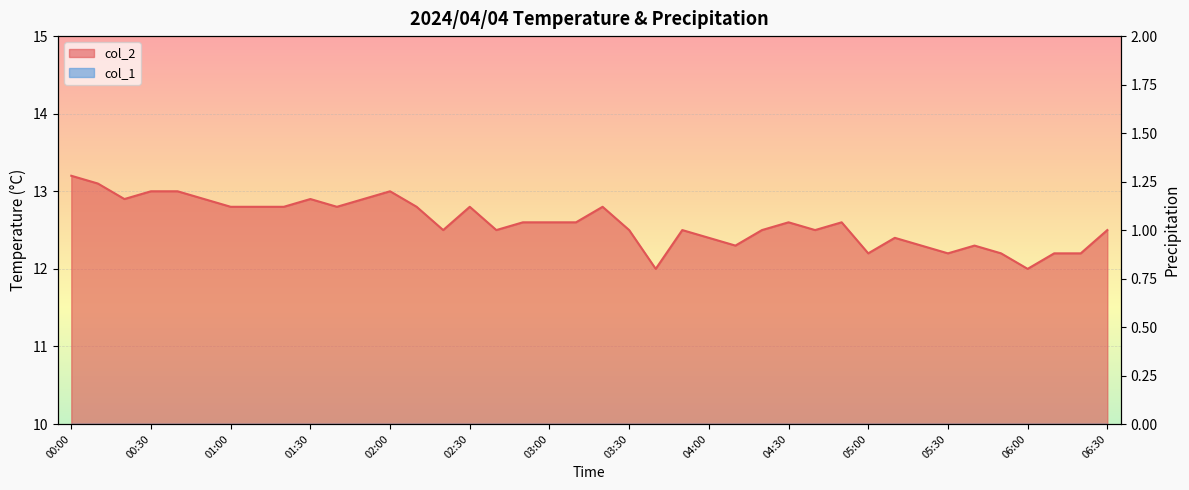

Count the number of values greater than 12.

38